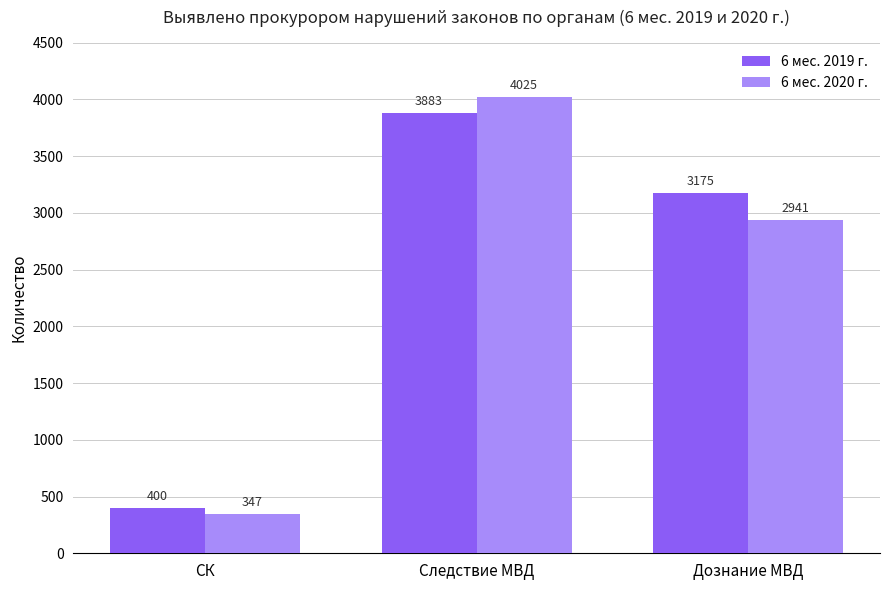

Which series changed the most between Следствие МВД and Дознание МВД?

6 мес. 2020 г.